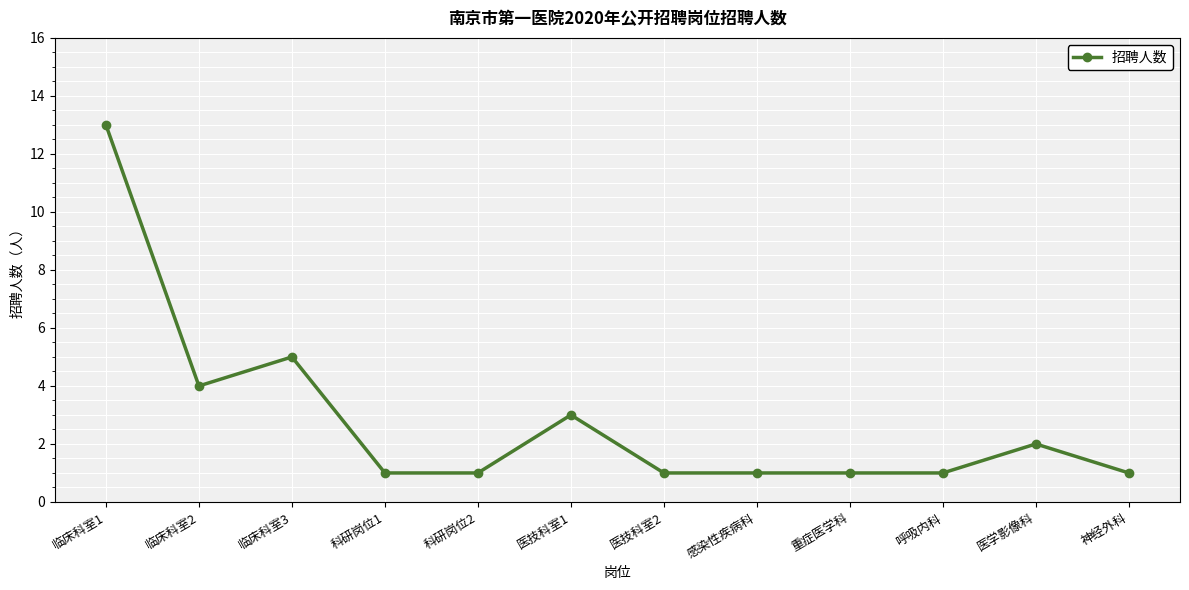

Reading left to right, list all the values displayed in this chart.

临床科室1=13	临床科室2=4	临床科室3=5	科研岗位1=1	科研岗位2=1	医技科室1=3	医技科室2=1	感染性疾病科=1	重症医学科=1	呼吸内科=1	医学影像科=2	神经外科=1